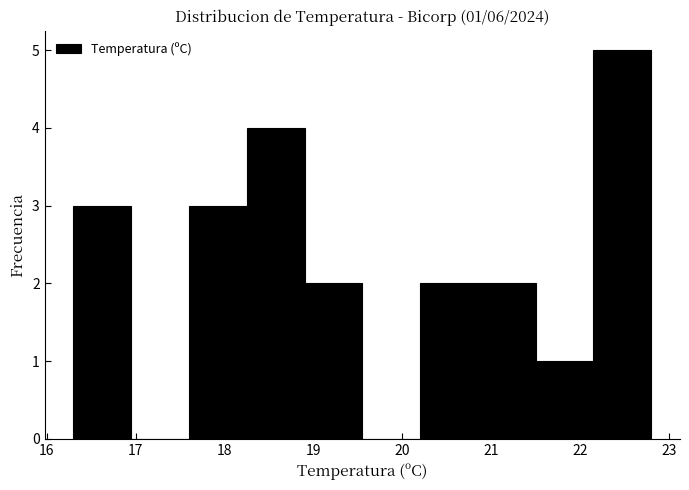

Which range on the x-axis has the tallest bar?

22.15 to 22.80